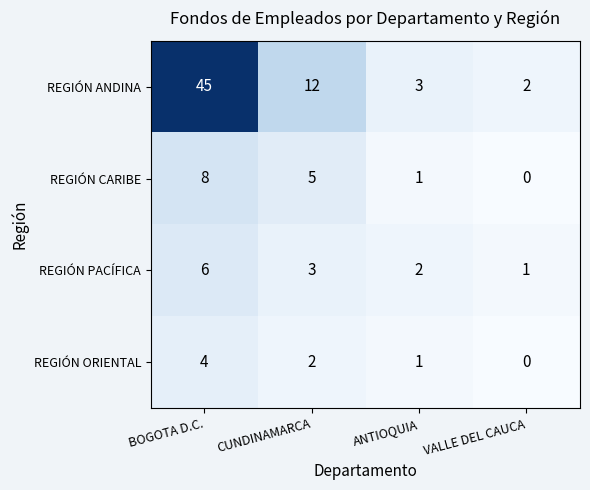

Where does the REGIÓN ORIENTAL series first go above 2?

BOGOTA D.C.